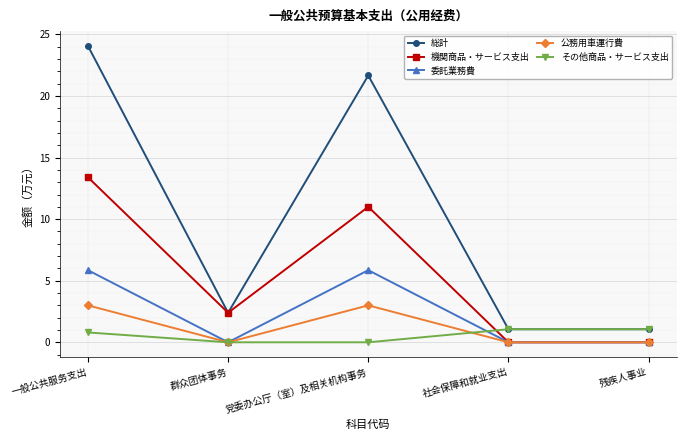

Which series changed the most between 群众团体事务 and 党委办公厅（室）及相关机构事务?

総計